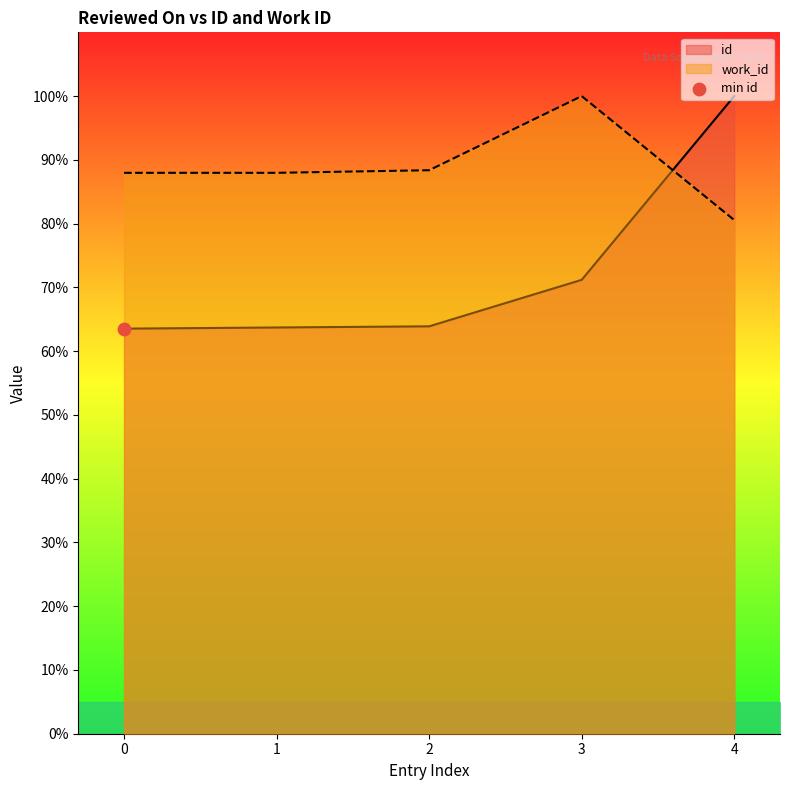

What are all the series names shown in the legend?

id, work_id